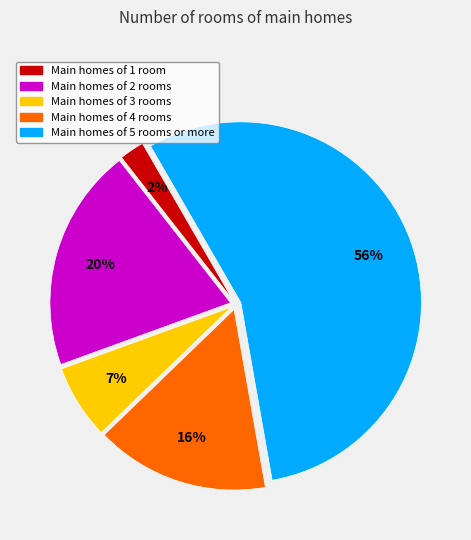

How many segments does this pie chart have?

5